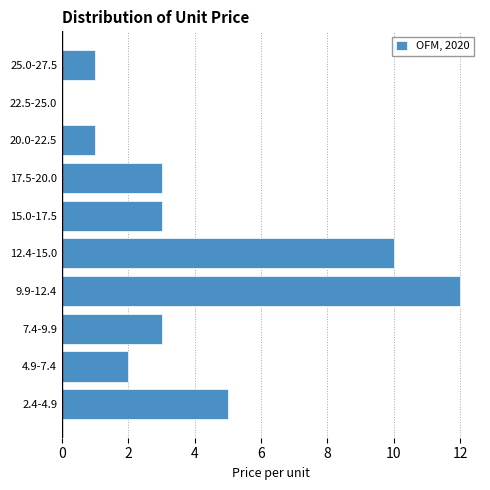

Reading top to bottom, transcribe all the data shown in this chart.

25.0-27.5=1	22.5-25.0=0	20.0-22.5=1	17.5-20.0=3	15.0-17.5=3	12.4-15.0=10	9.9-12.4=12	7.4-9.9=3	4.9-7.4=2	2.4-4.9=5